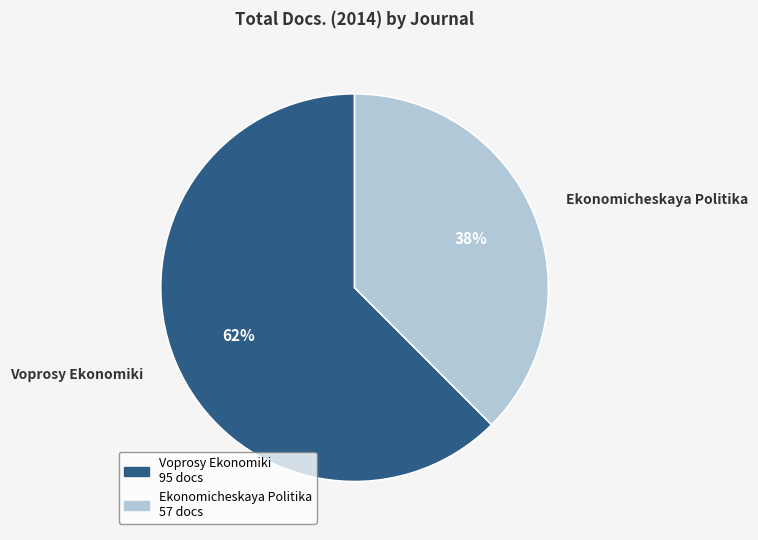

Is there any slice that represents more than half of the pie?

Yes